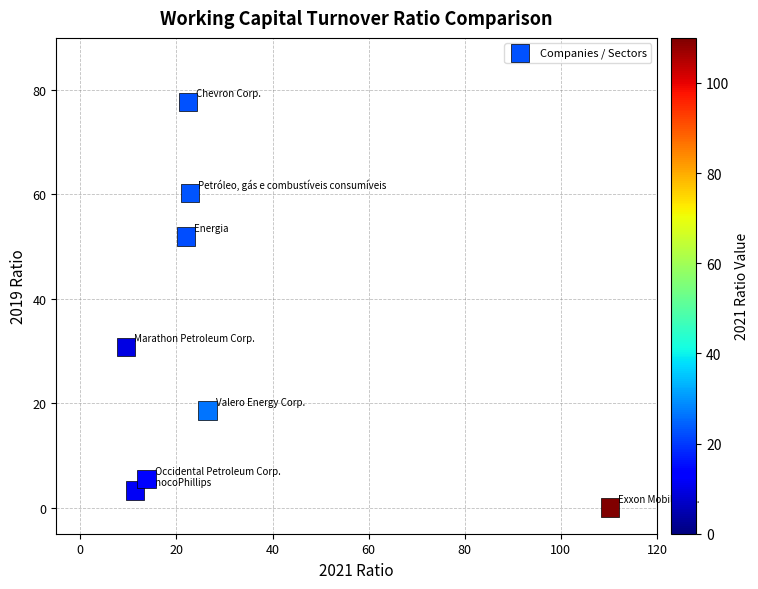

What is the average Y value?

31.0